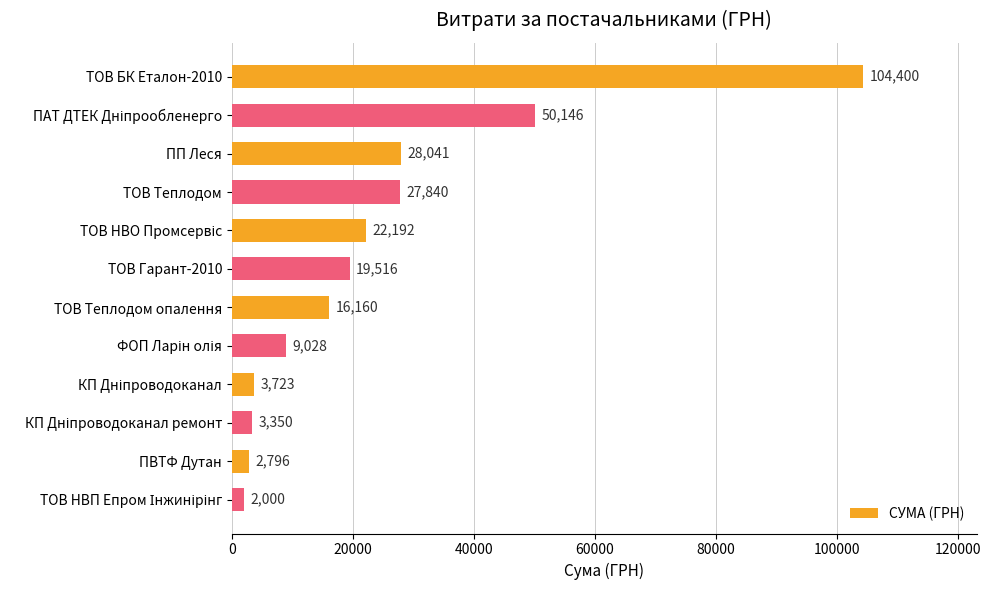

What is the difference between the second highest and second lowest values?

47350.5